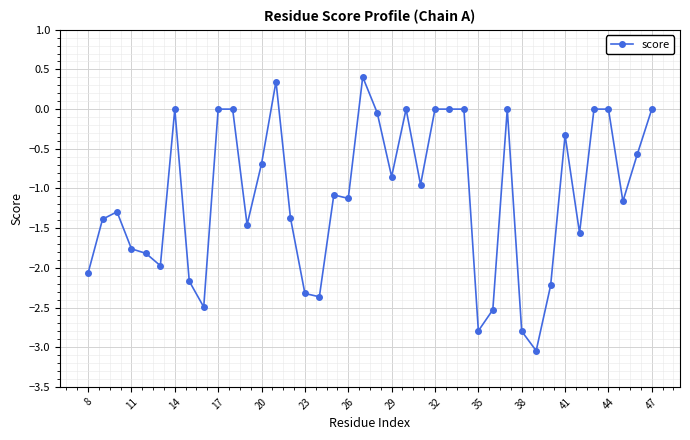

What is the difference between the maximum and minimum values?

3.4